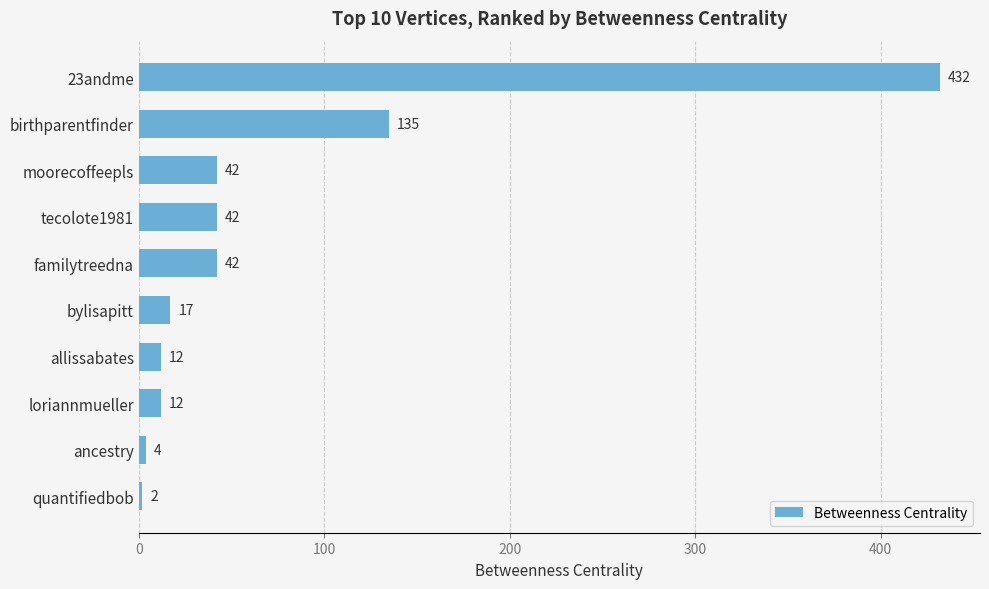

What is the average value?

74